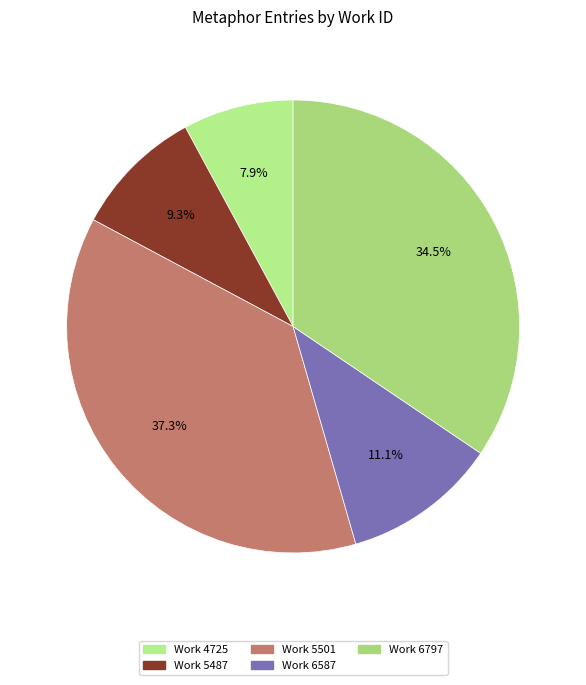

Which category has the smallest portion of the pie?

Work 4725